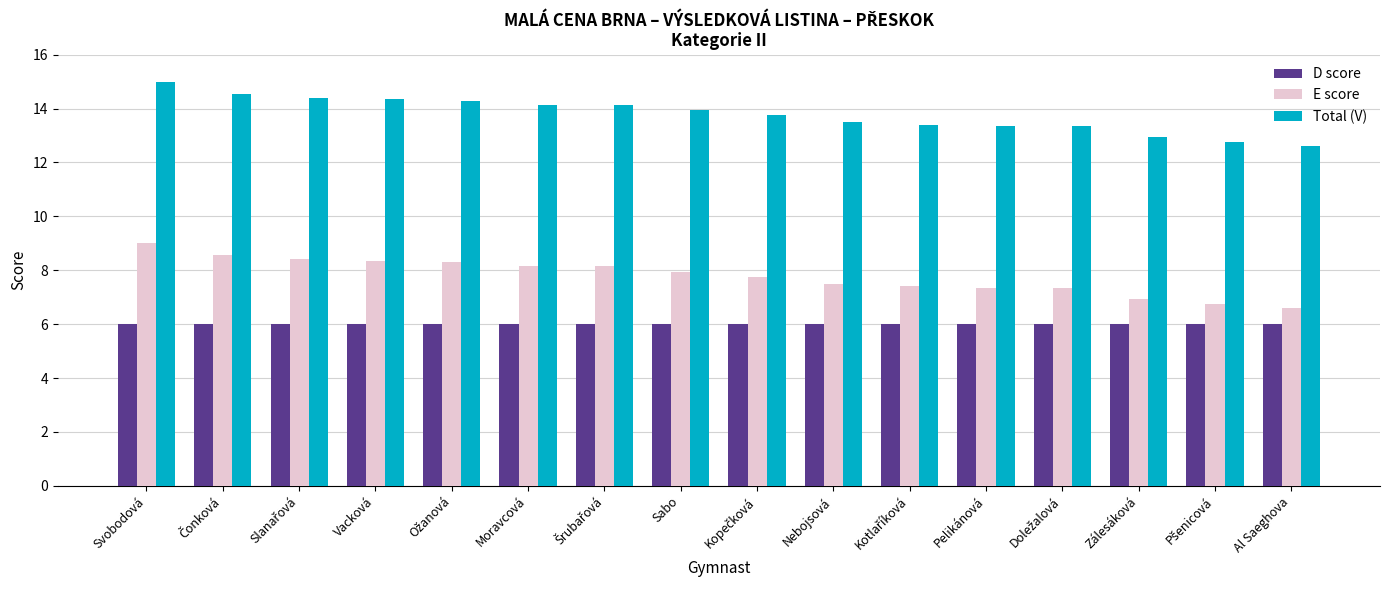

What is the minimum value for Total (V)?

12.6